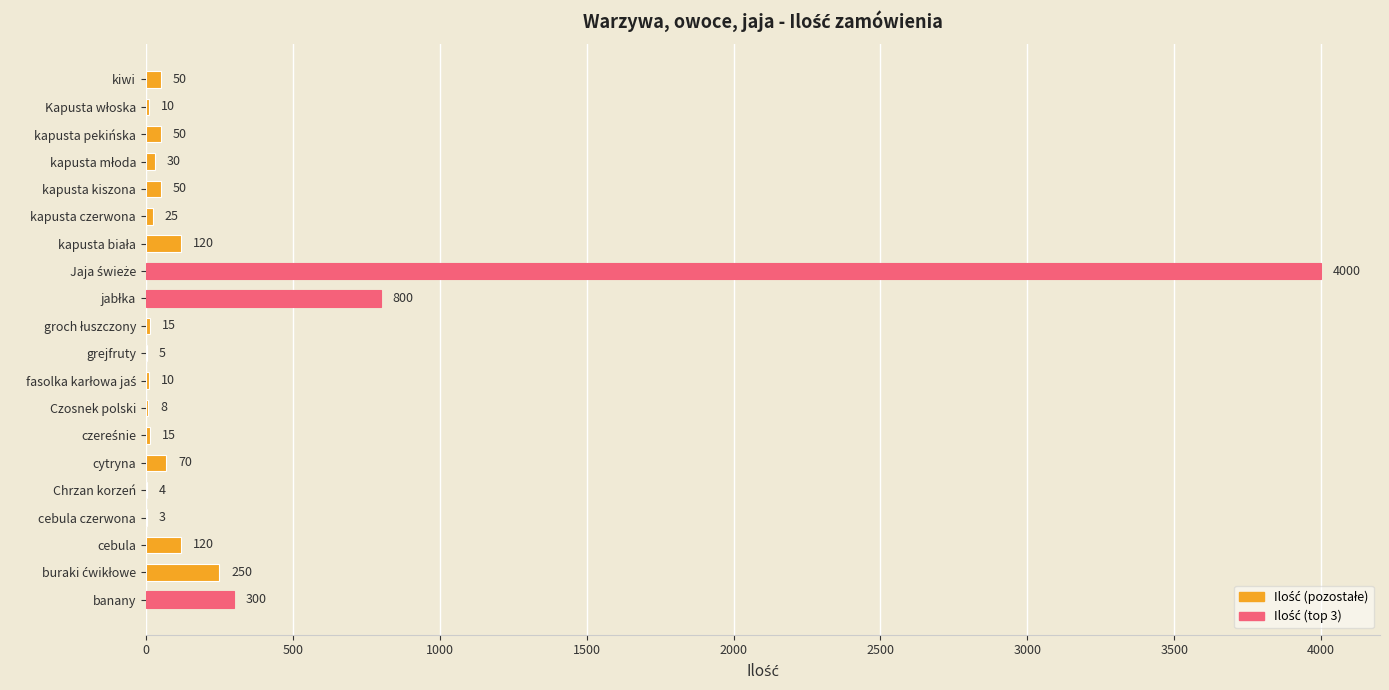

What is the ratio of the value at kapusta czerwona to the value at kapusta pekińska?

0.5